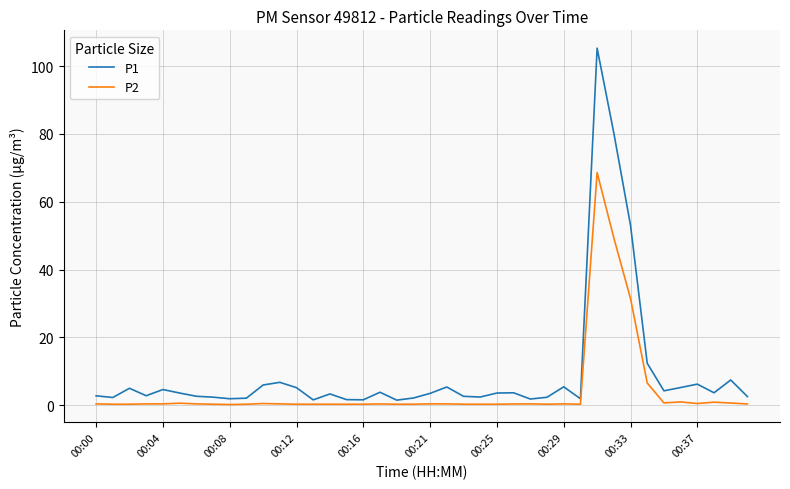

What is the difference between the maximum and minimum values in the P2 series?

68.4